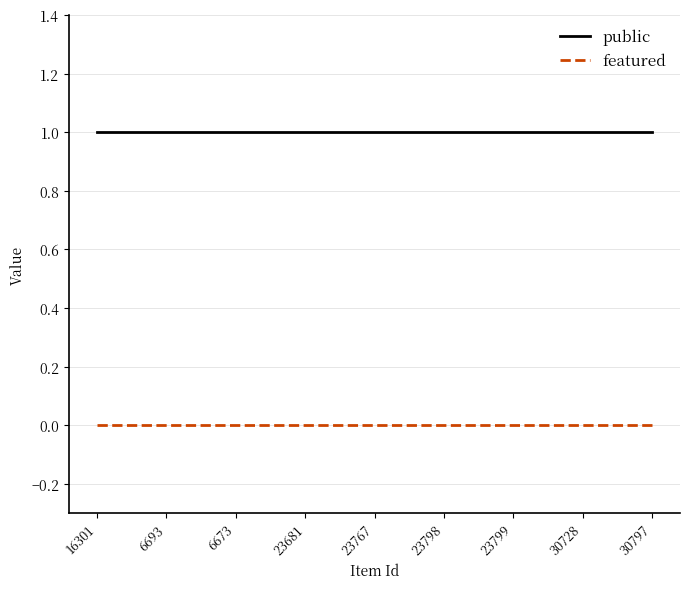

What position from the left is 6673?

3